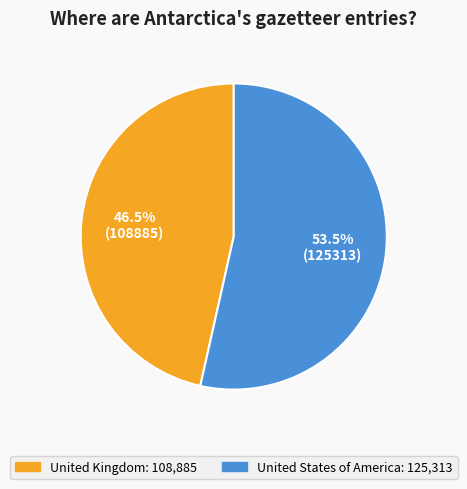

Which has a higher value, United Kingdom or United States of America?

United States of America